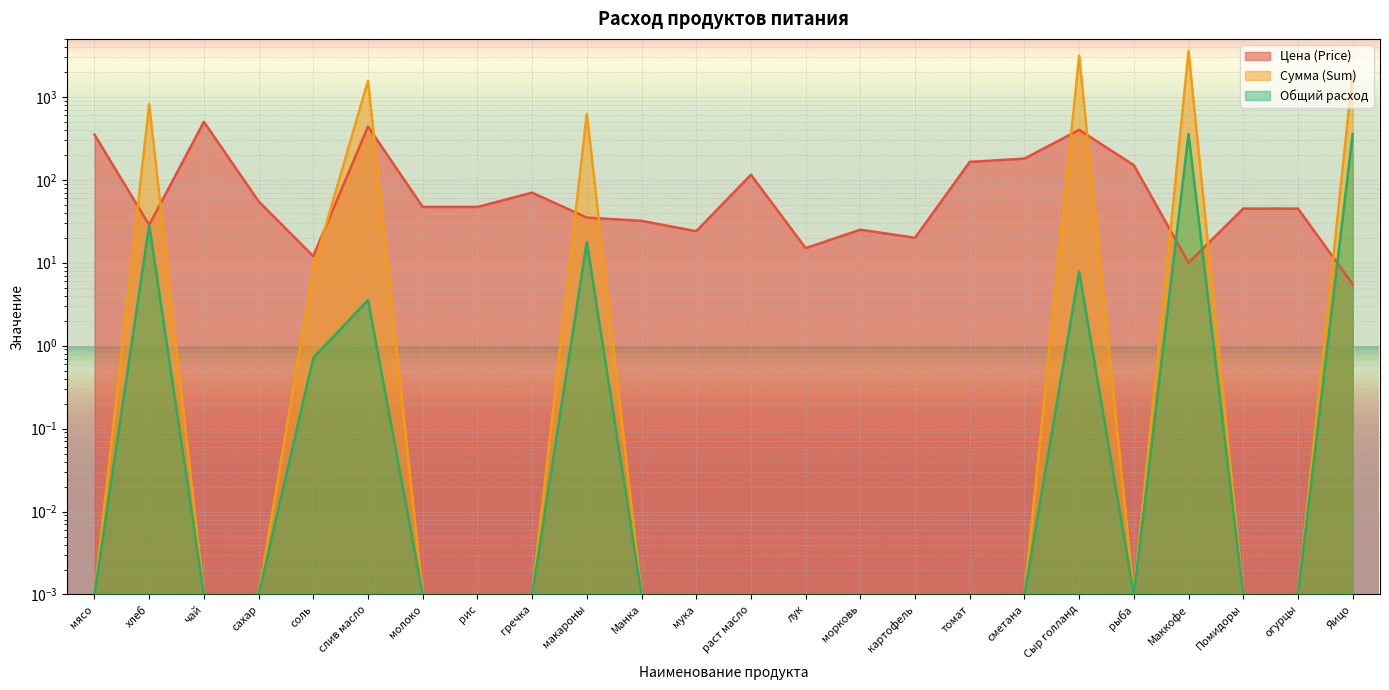

At which category does the chart reach its peak across all series?

Маккофе